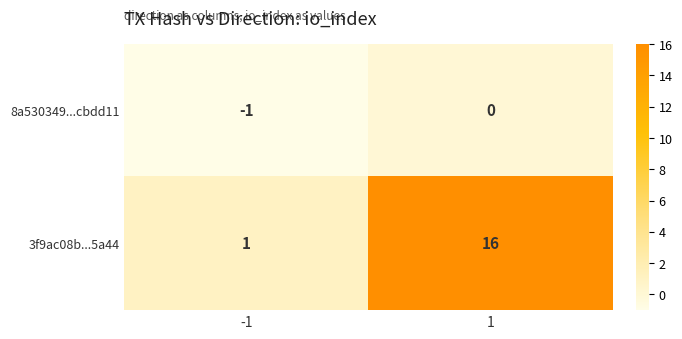

Is it true that 3f9ac08b...5a44 equals 9 at 1?

False